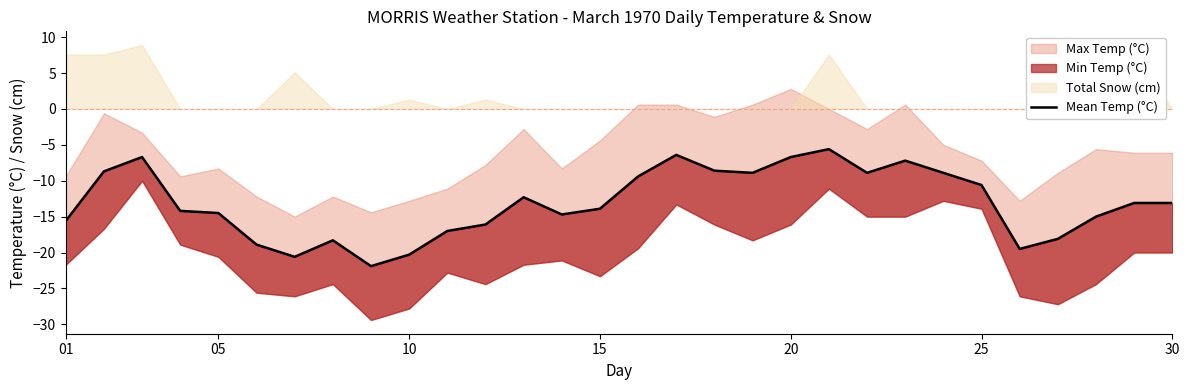

What is the value of the 9th point from the left?

-21.9